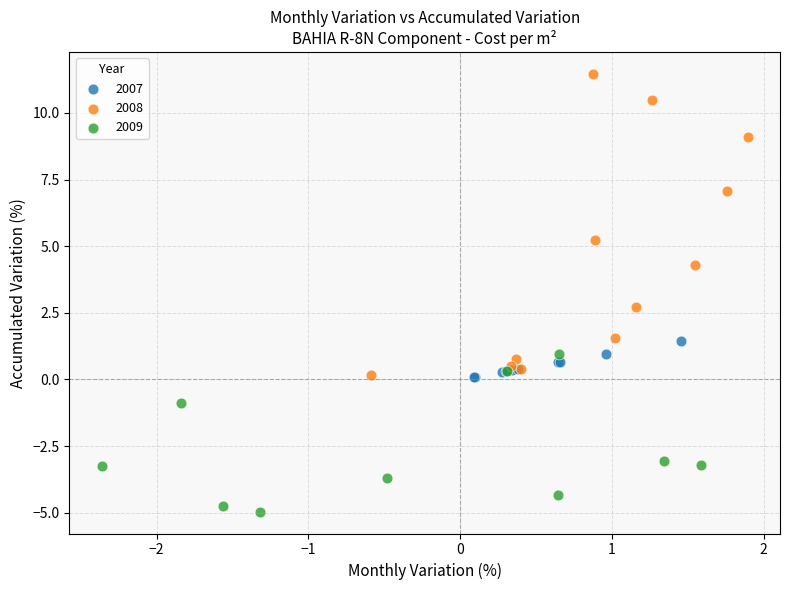

Which series contains the highest Y value?

2008